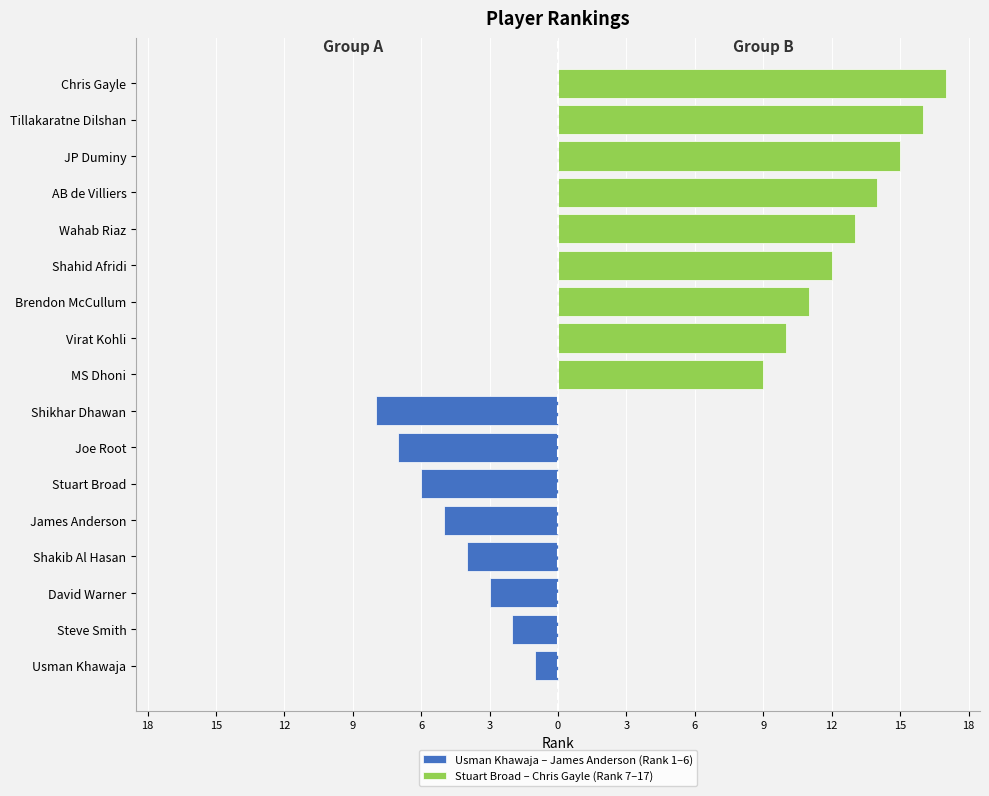

Is it true that the value at David Warner is 3?

True